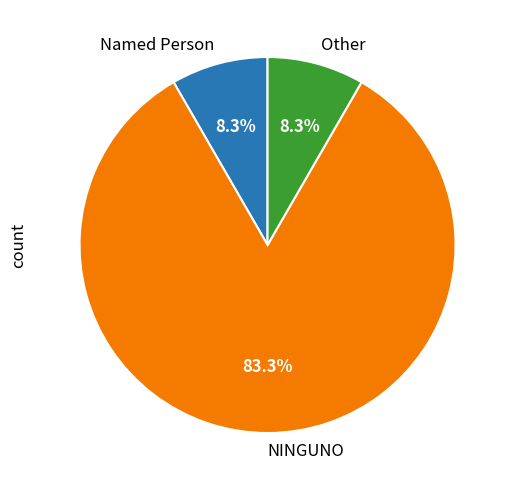

Is the sum of Other and Named Person greater than half?

No